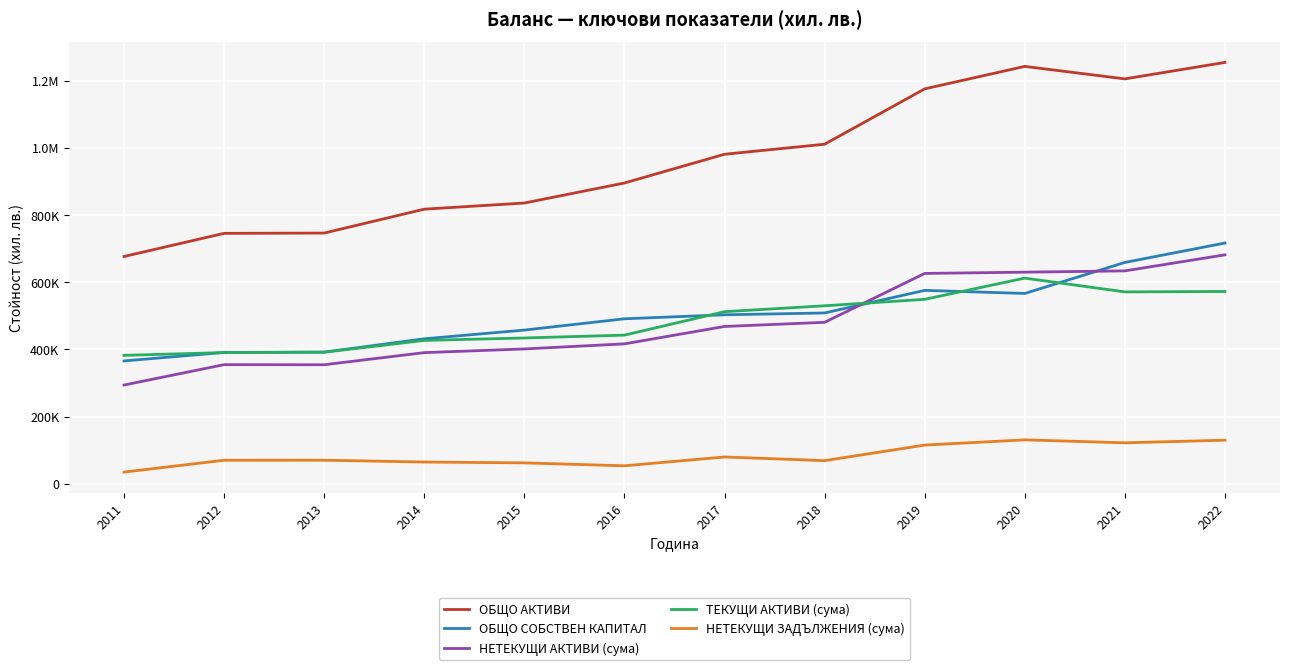

What is the value of the НЕТЕКУЩИ ЗАДЪЛЖЕНИЯ (сума) point at the 9th from the left?

115448